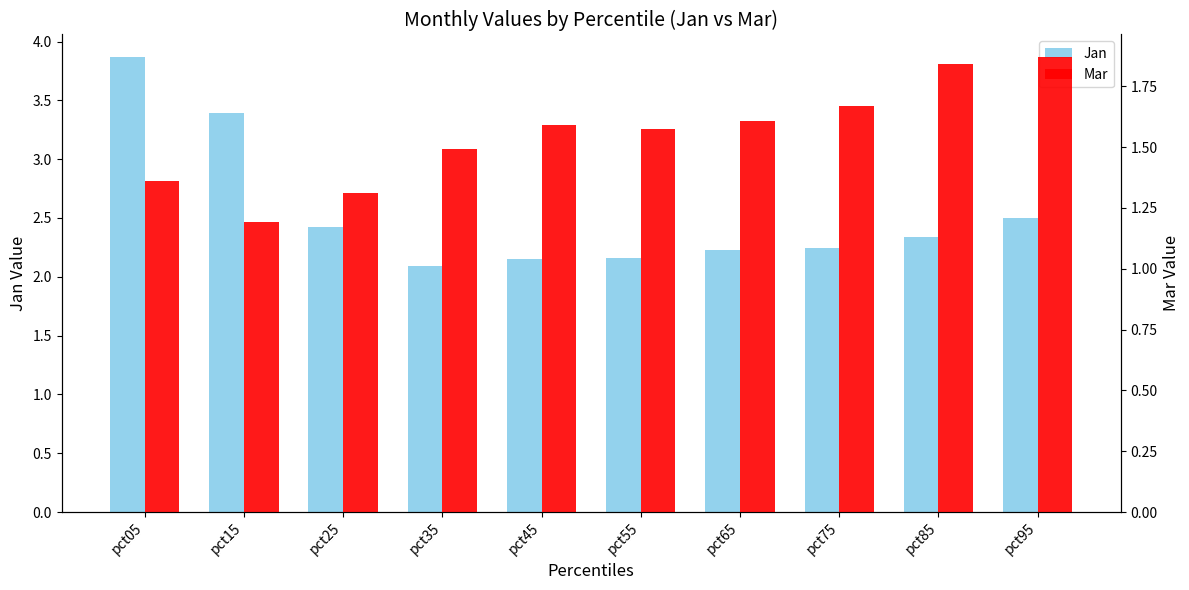

The Mar series shows 2.6 at pct75. True or false?

False